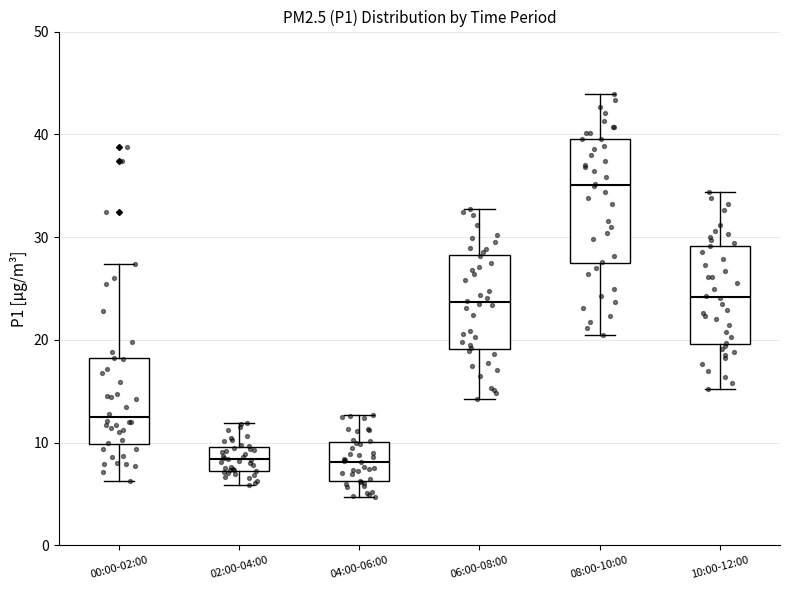

Reading left to right, transcribe this box plot: for each box, give where its median line is, the range the box spans, and where its two whiskers end, as read against the y-axis. The values are not printed on the chart, so give them approximately, as read against the axis.

00:00-02:00: median 12, box 10 to 18, whiskers 6 to 27
02:00-04:00: median 8, box 7 to 10, whiskers 6 to 12
04:00-06:00: median 8, box 6 to 10, whiskers 5 to 13
06:00-08:00: median 24, box 19 to 28, whiskers 14 to 33
08:00-10:00: median 35, box 27 to 40, whiskers 21 to 44
10:00-12:00: median 24, box 20 to 29, whiskers 15 to 34